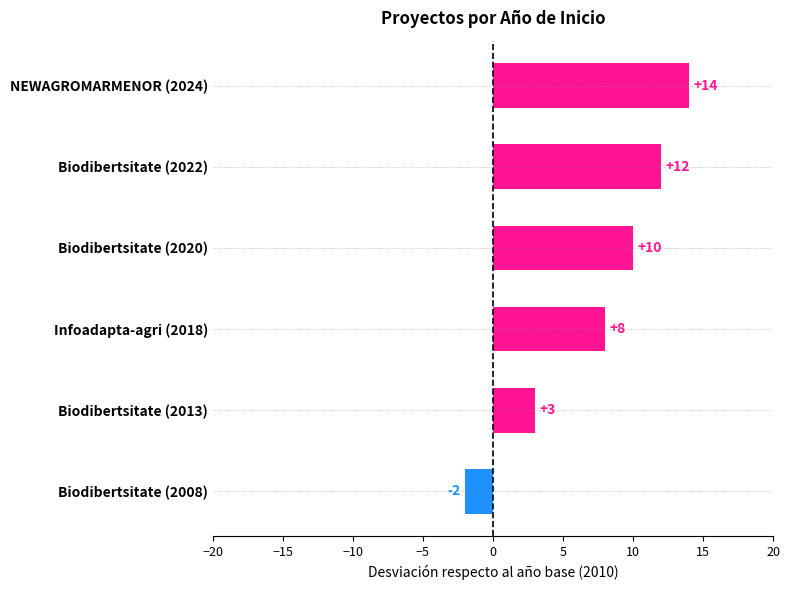

How many values are between 3 and 12?

4